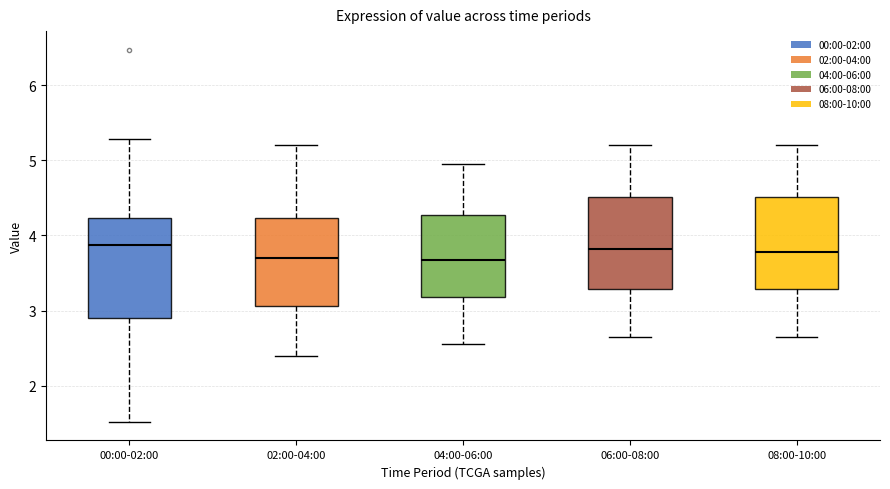

Reading left to right, transcribe this box plot: for each box, give where its median line is, the range the box spans, and where its two whiskers end, as read against the y-axis. The values are not printed on the chart, so give them approximately, as read against the axis.

00:00-02:00: median 3.9, box 2.9 to 4.2, whiskers 1.5 to 5.3
02:00-04:00: median 3.7, box 3.1 to 4.2, whiskers 2.4 to 5.2
04:00-06:00: median 3.7, box 3.2 to 4.3, whiskers 2.6 to 5.0
06:00-08:00: median 3.8, box 3.3 to 4.5, whiskers 2.7 to 5.2
08:00-10:00: median 3.8, box 3.3 to 4.5, whiskers 2.7 to 5.2